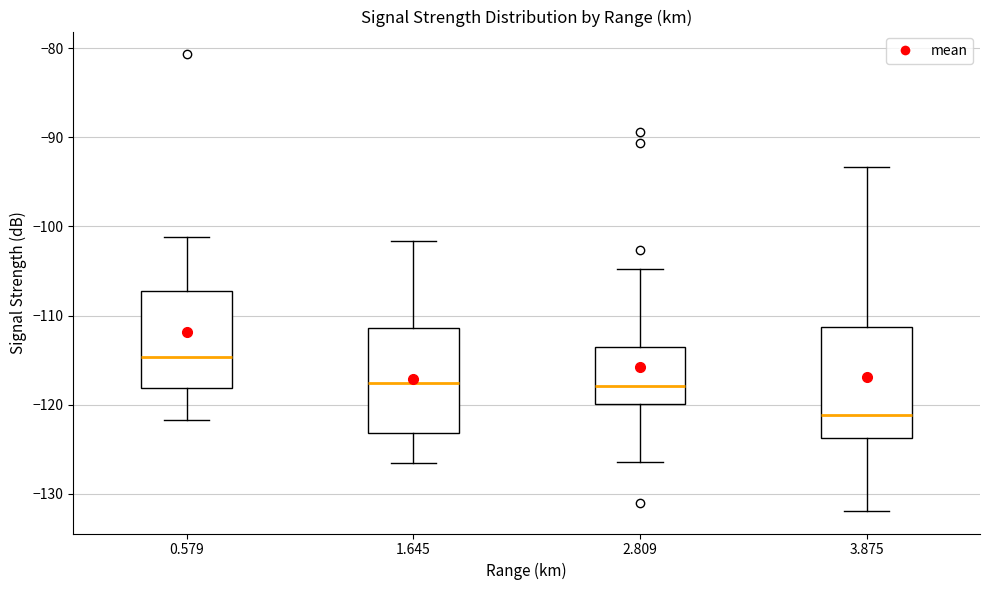

Which box has the lowest median line?

3.875